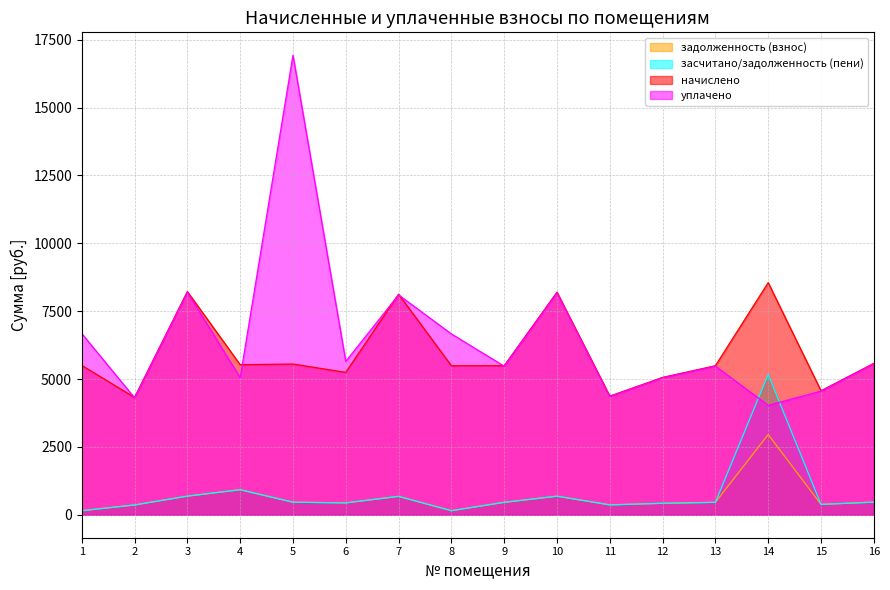

Which series has the largest total across all categories?

уплачено